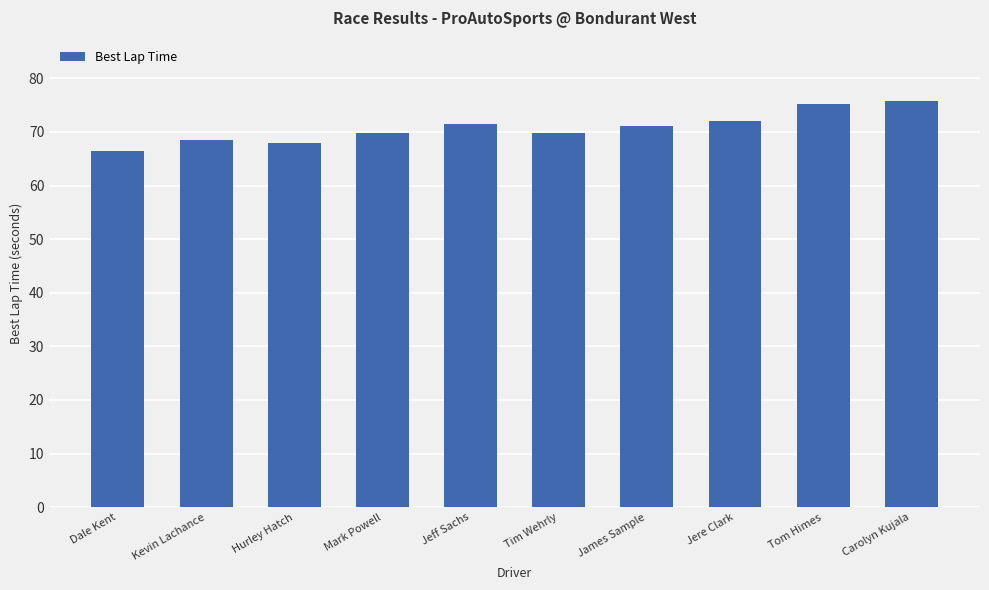

The chart shows a value of 43.2 at Hurley Hatch. True or false?

False